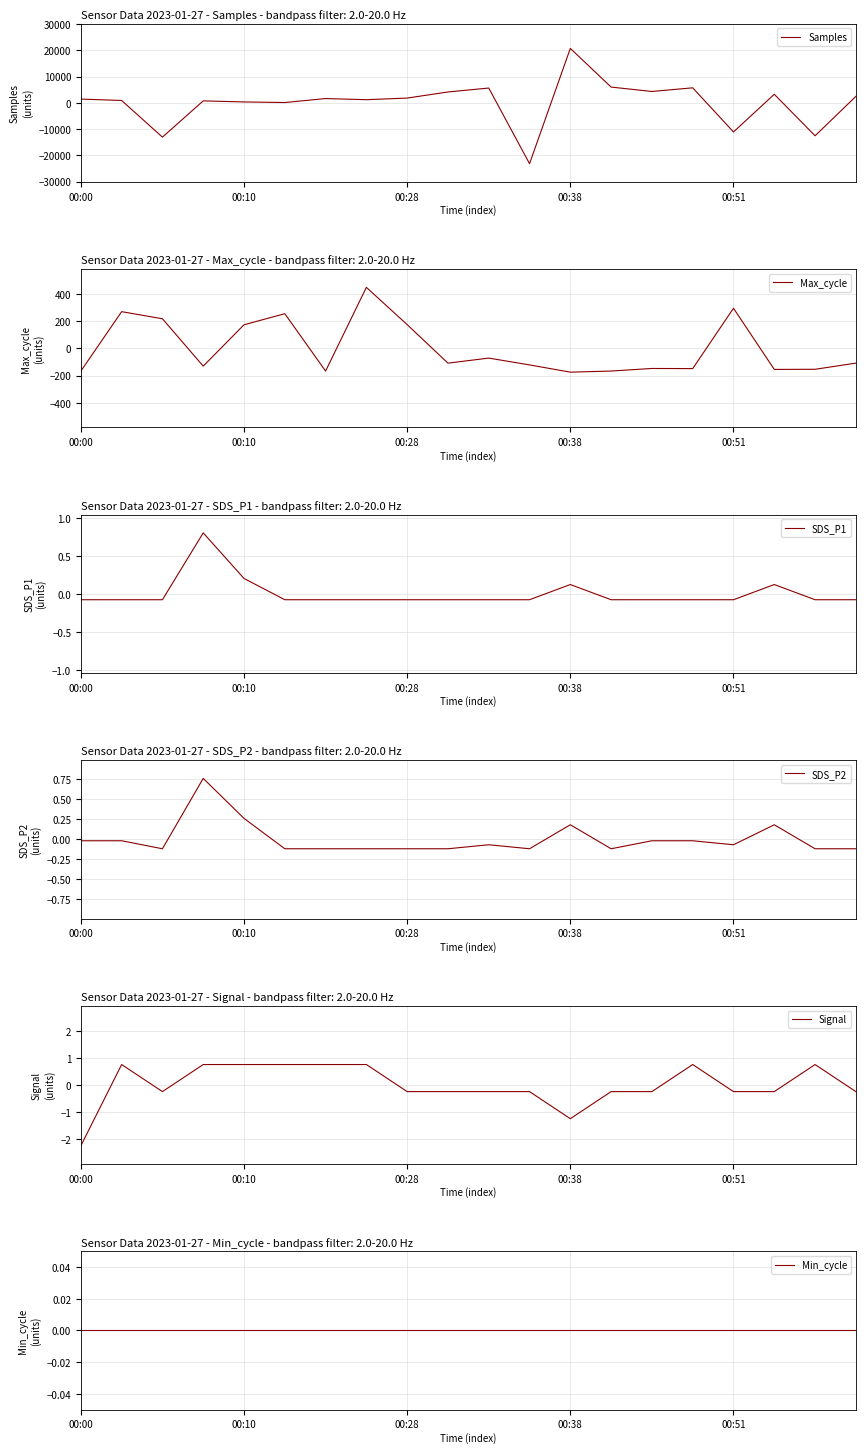

What is the total value across all series at 13?

5811.5